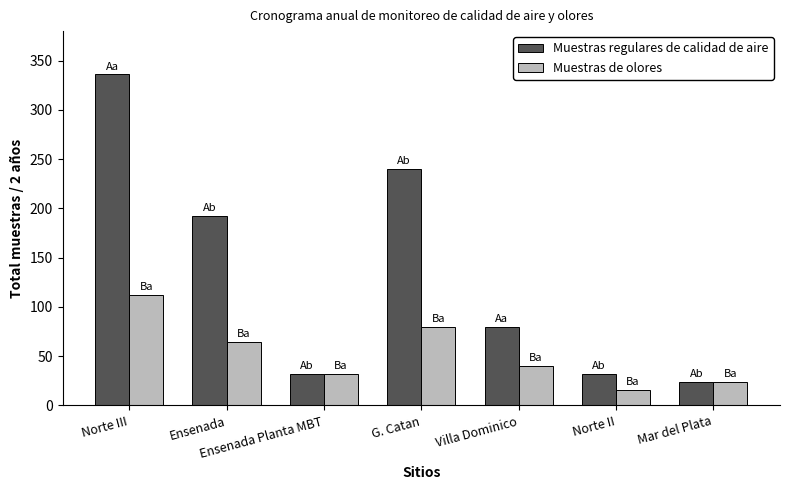

Which label corresponds to the largest value in the chart?

Norte III